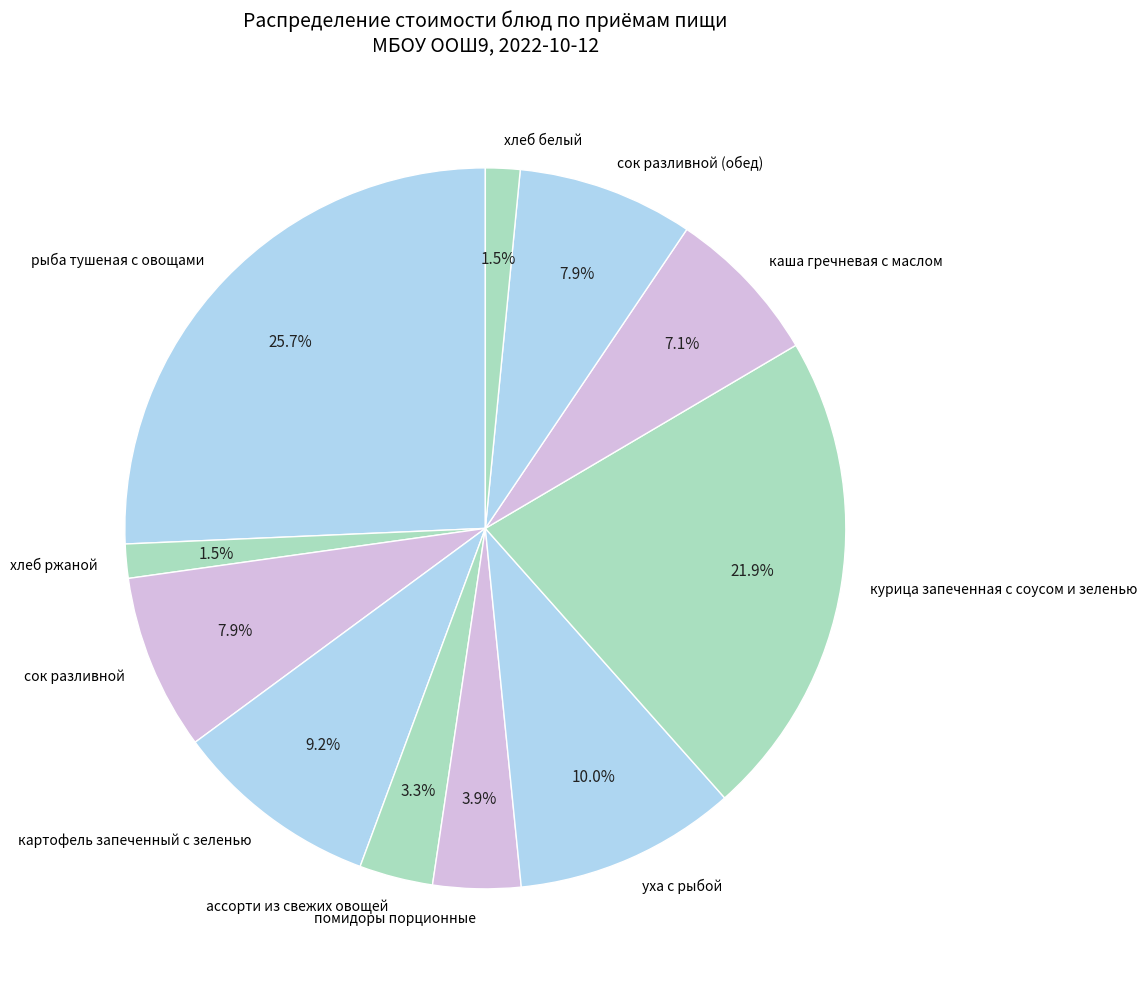

The картофель запеченный с зеленью slice represents 23% of the pie. True or false?

False